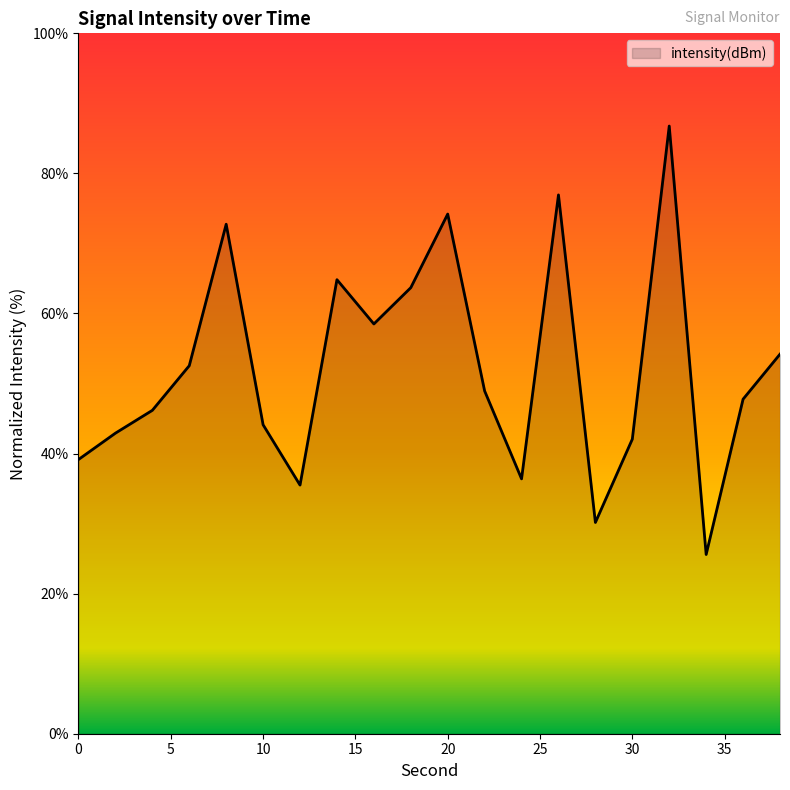

What is the smallest value displayed?

25.6